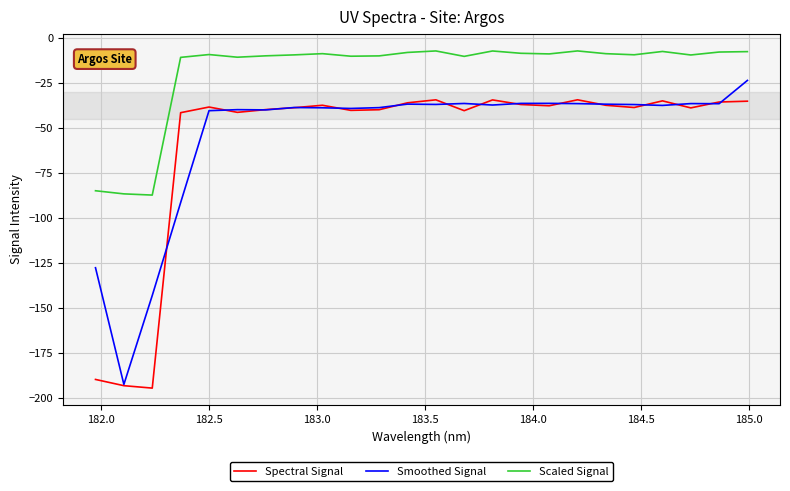

True or false: Spectral Signal and Scaled Signal cross at least once.

False